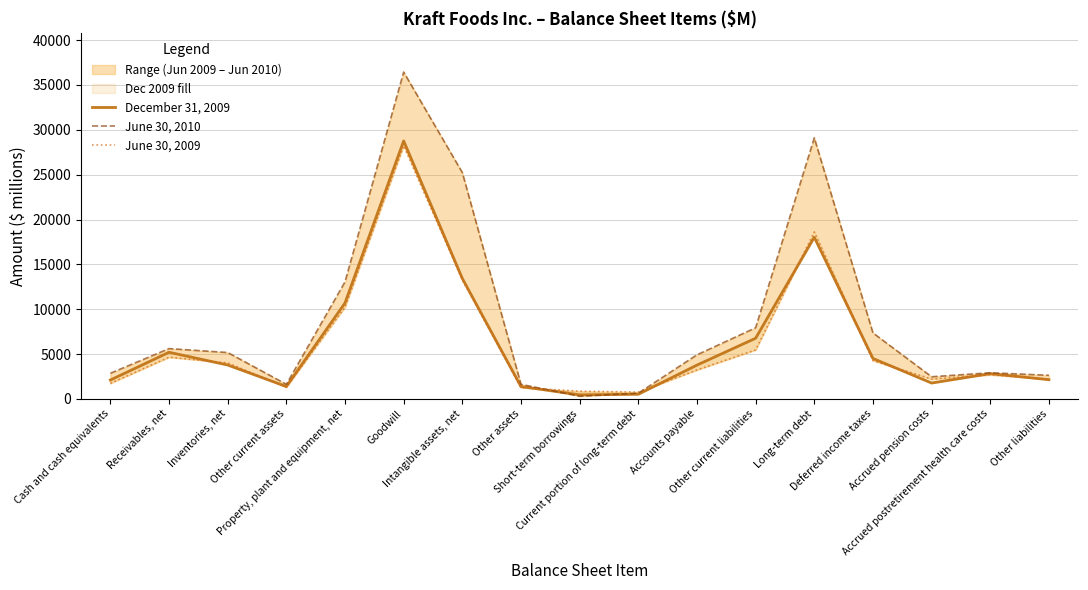

How many categories are shown in the chart?

17